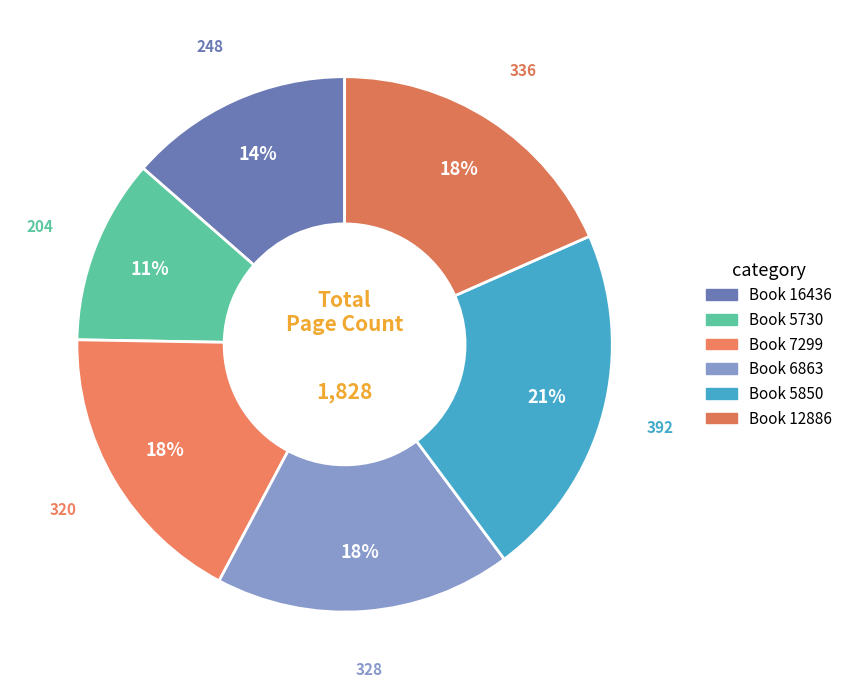

What is the smallest slice in the pie chart?

5730